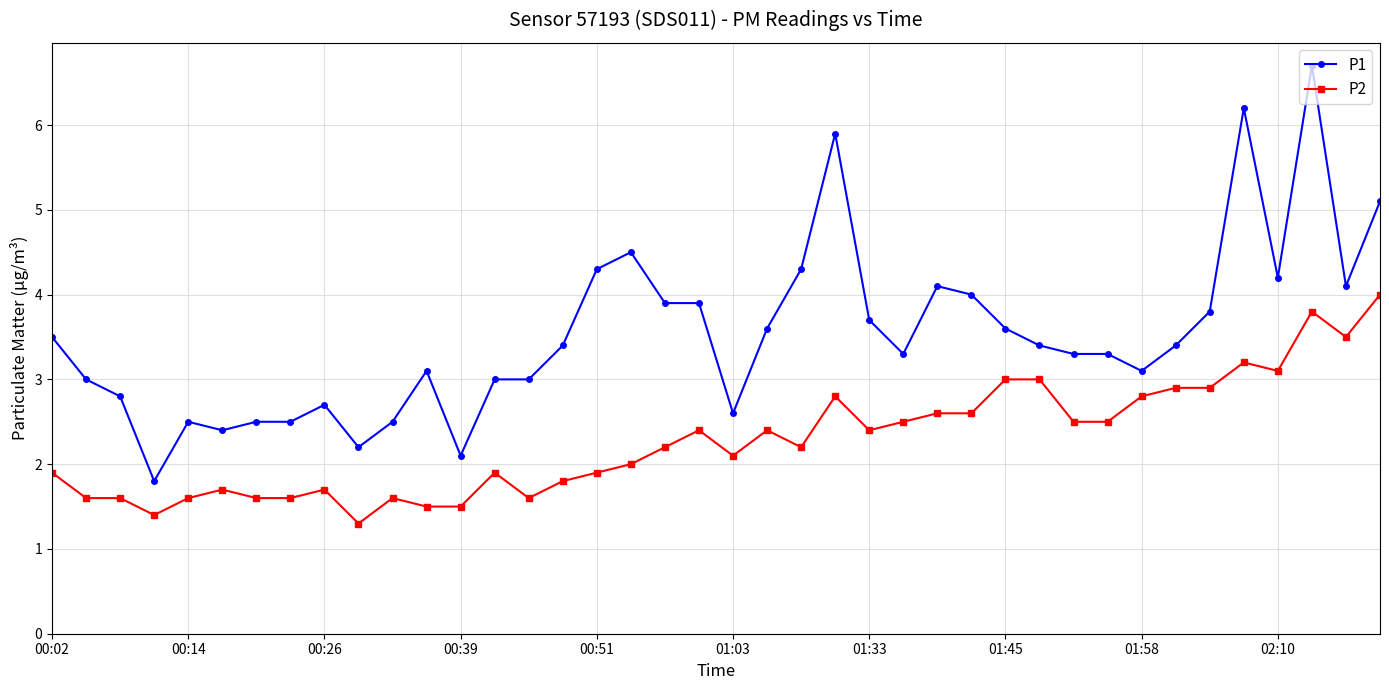

True or false: P2 and P1 intersect in this chart.

False